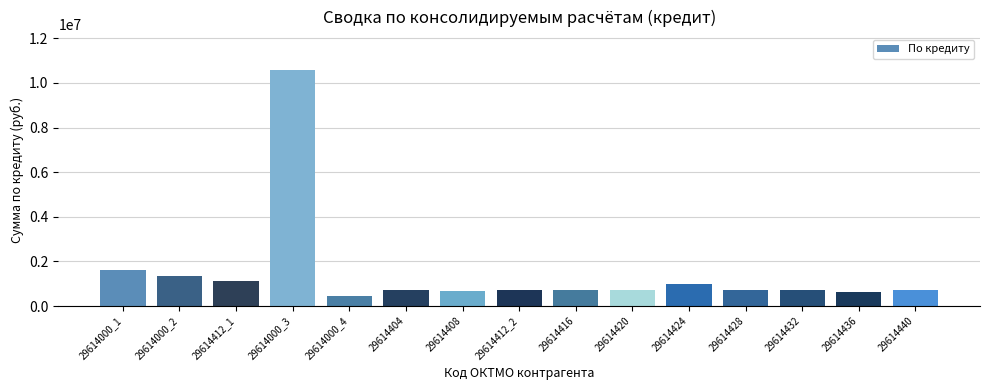

Between 29614404 and 29614000_3, which is larger?

29614000_3